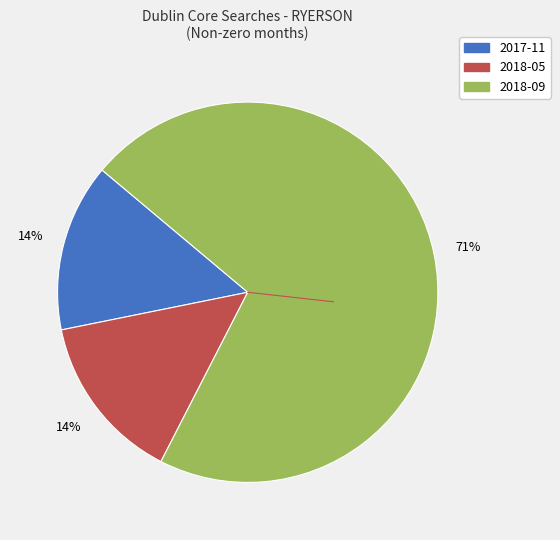

Count the number of slices in the pie.

3